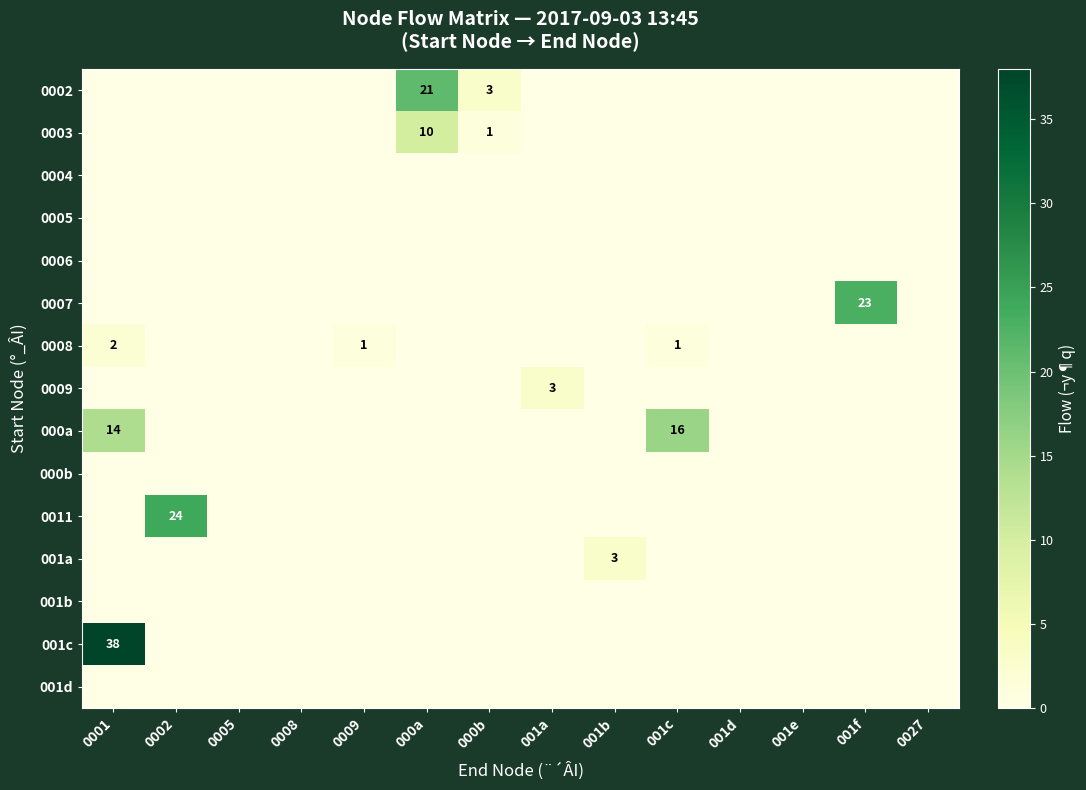

How many distinct data groups are displayed?

15